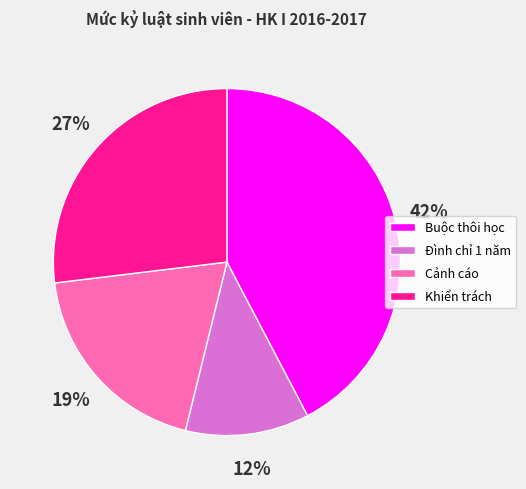

Which category has the smallest portion of the pie?

Đình chỉ 1 năm